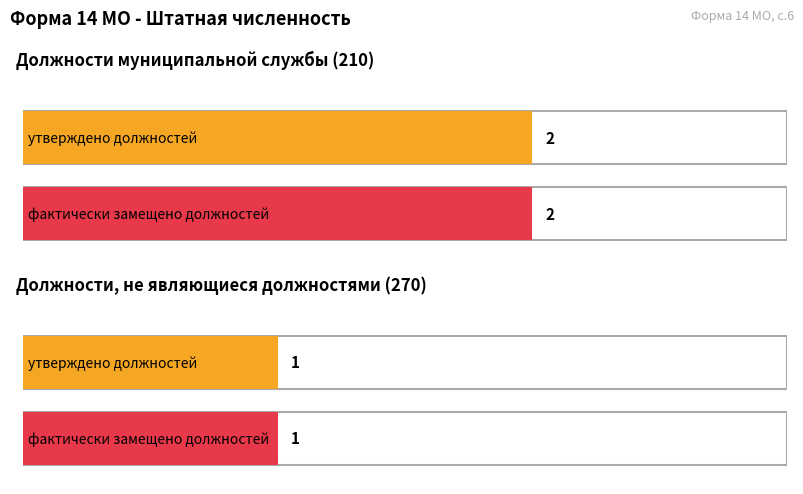

Between Должности муниципальной службы (210) and Должности, не являющиеся должностями (270), which series saw the biggest shift?

утверждено должностей